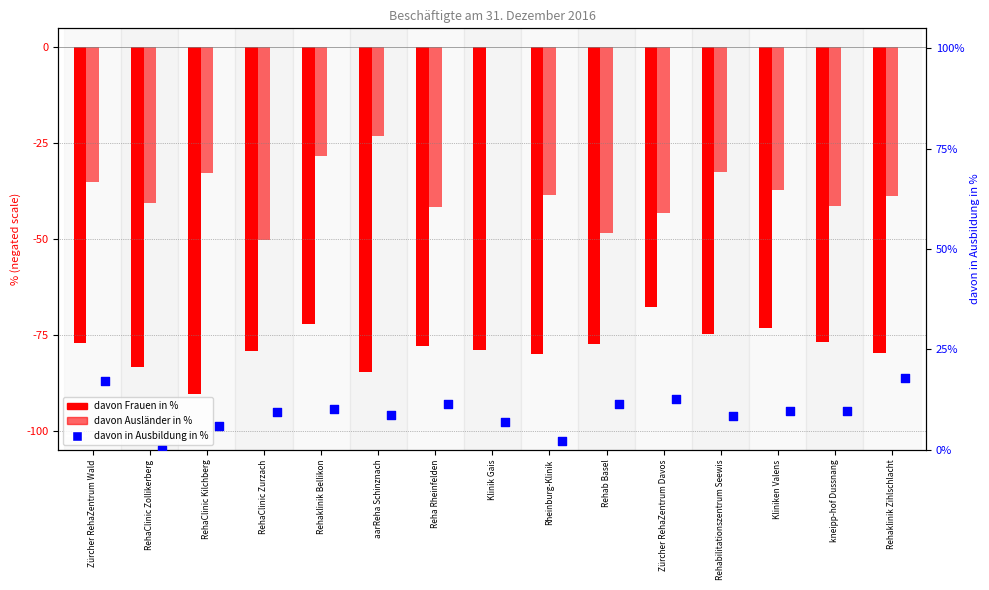

What is the total value across all series at kneipp-hof Dussnang?

-108.6